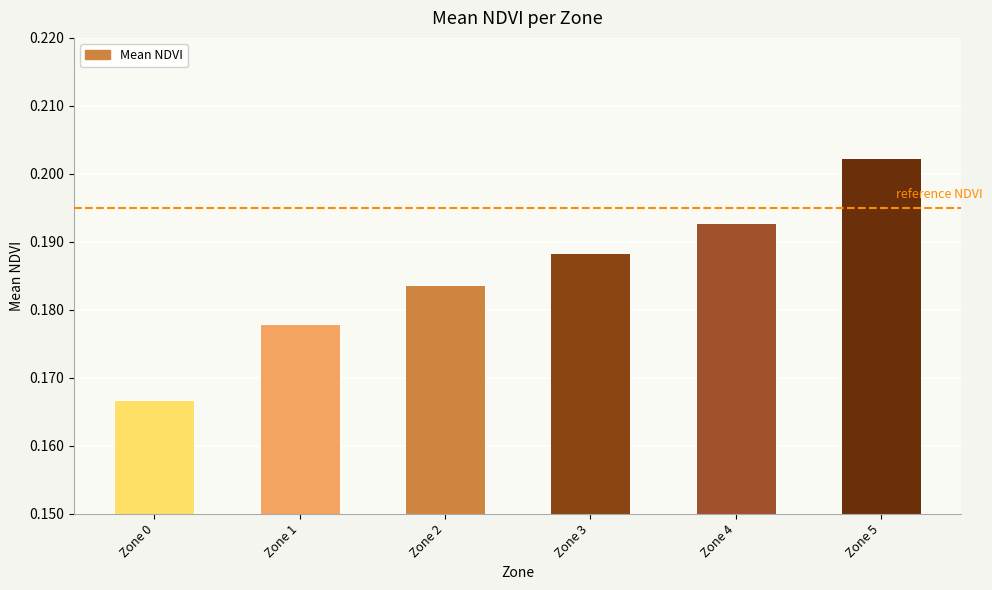

The value at Zone 4 is 0.1. True or false?

False